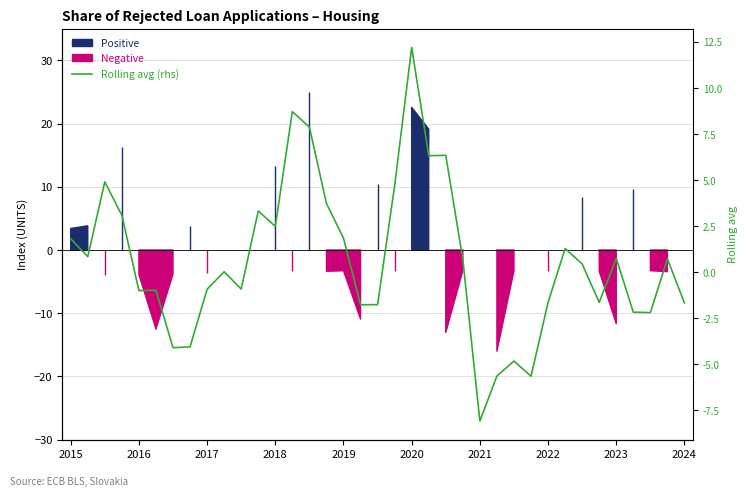

How many lines are shown in the chart?

1